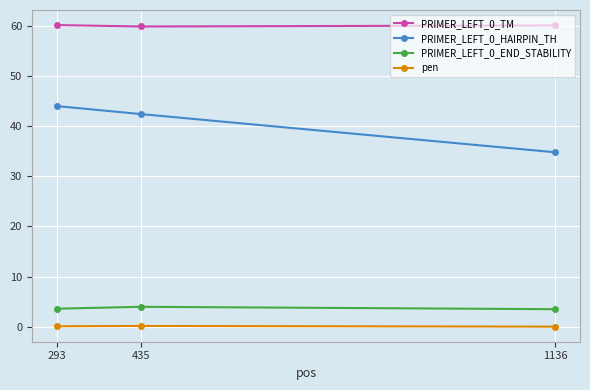

What is the total value across all series at 293?

107.8